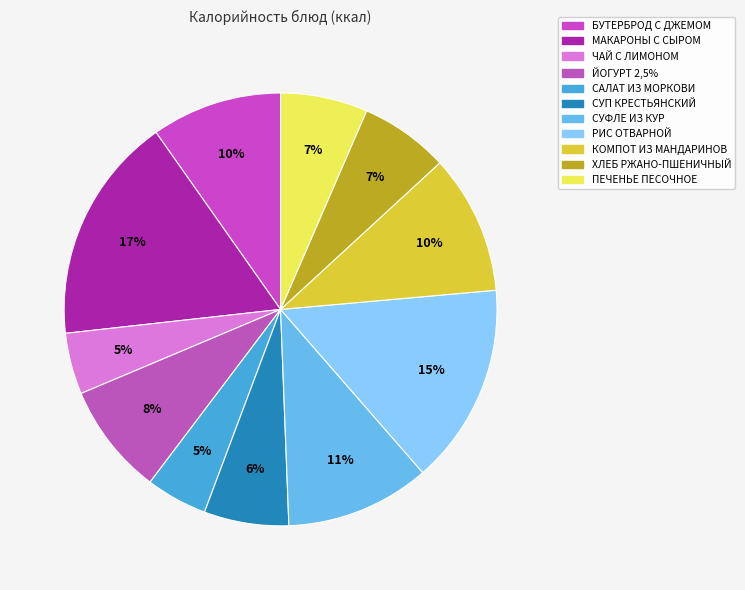

The САЛАТ ИЗ МОРКОВИ slice represents 19% of the pie. True or false?

False